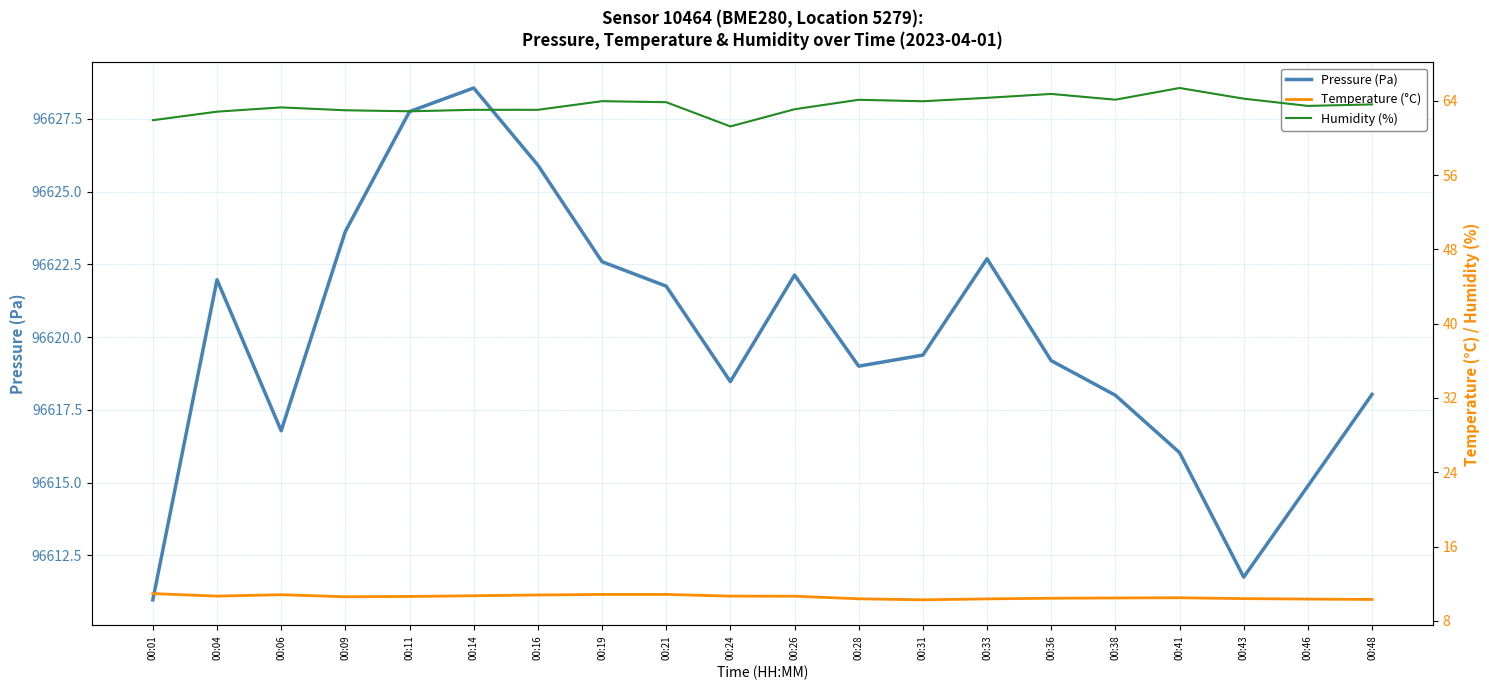

At which category does Temperature (°C) reach its first local valley?

00:04